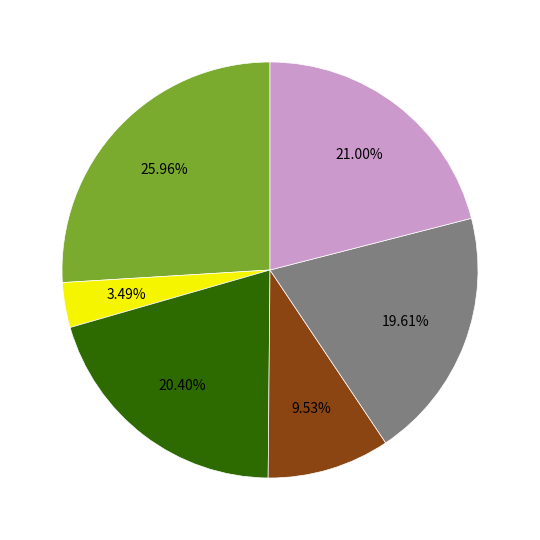

Does any single category account for the majority?

No